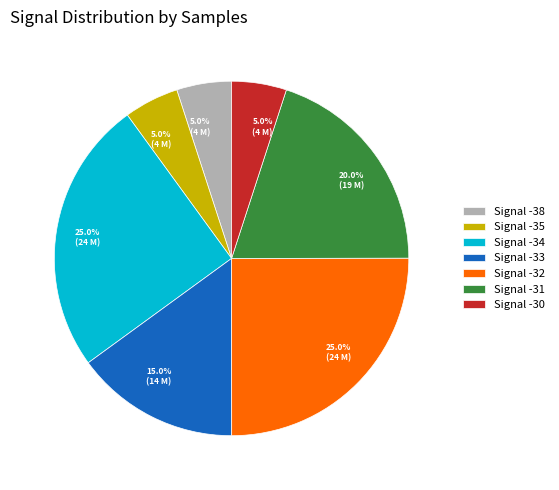

Which has a higher value, Signal -38 or Signal -32?

Signal -32